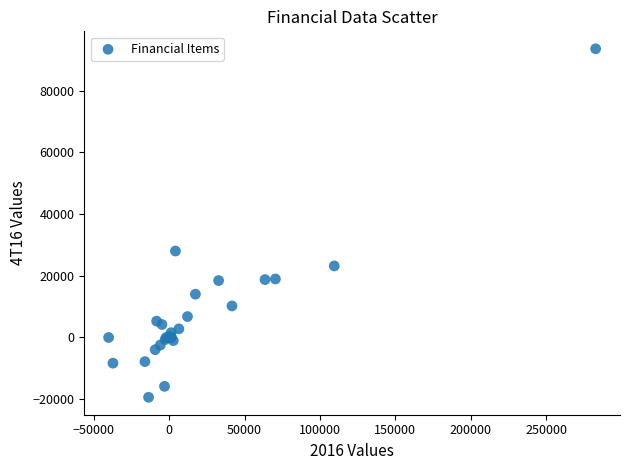

What Y value in the scatter plot is closest to 37096?

28020